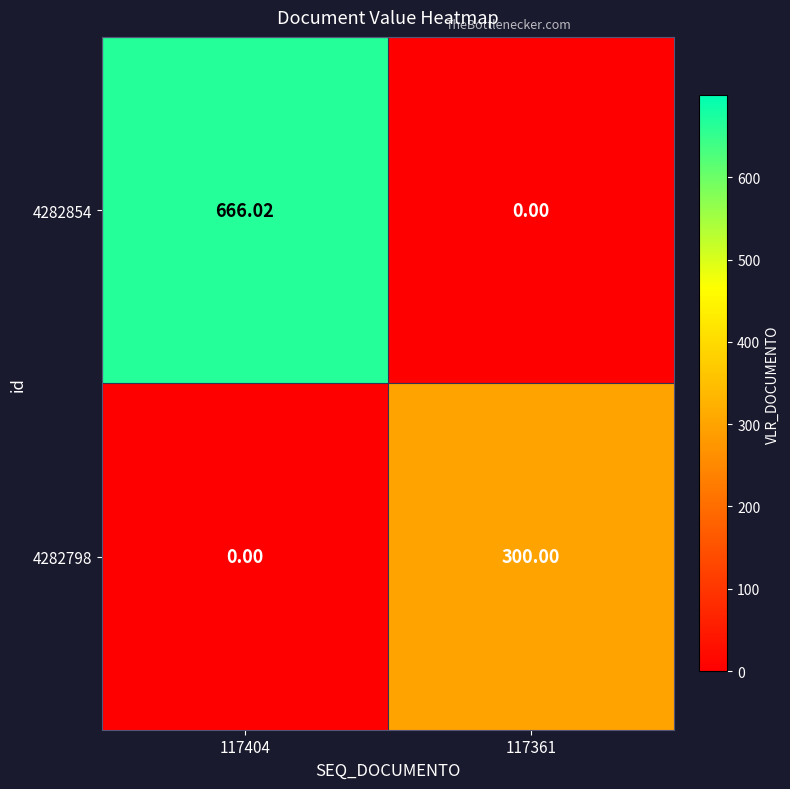

What is the total value across all series at 117361?

300.0